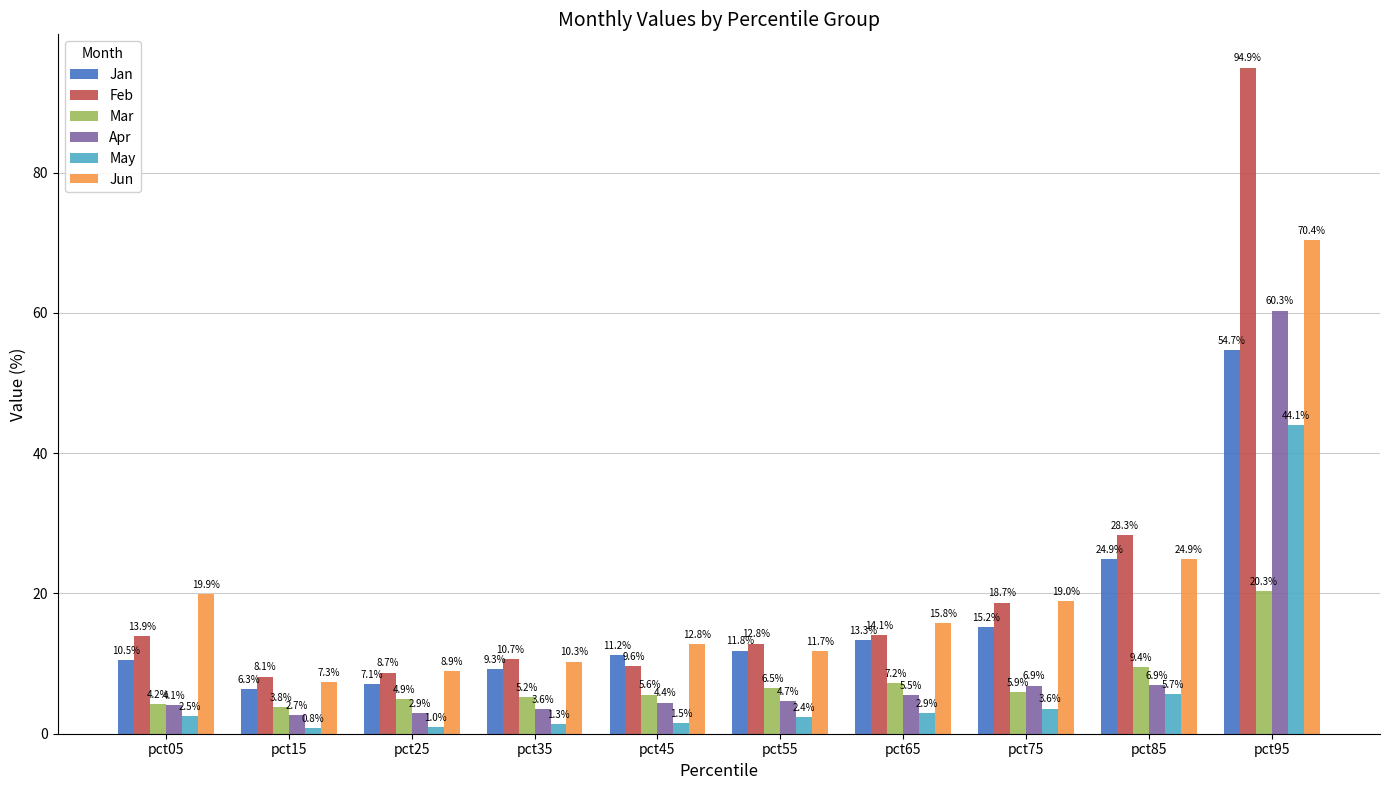

What is the minimum value for Feb?

8.1